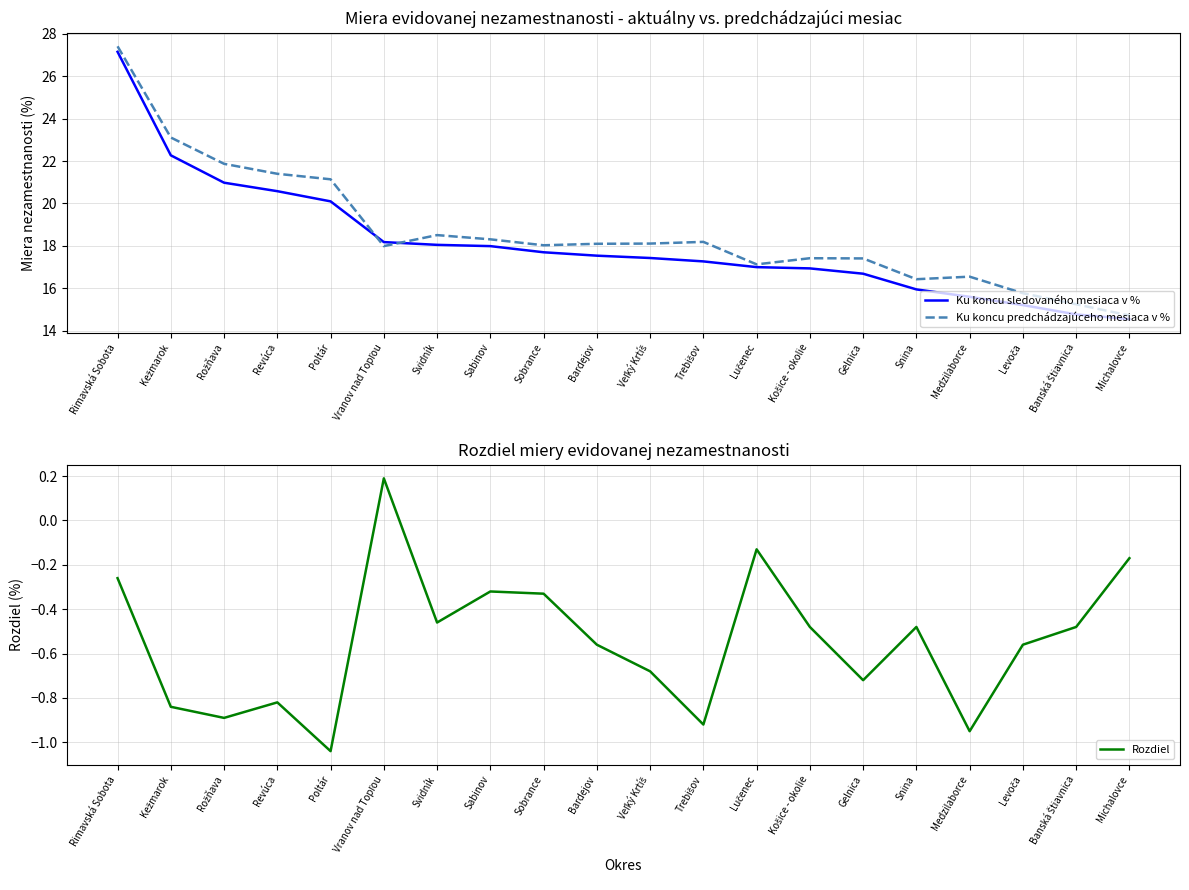

Reading left to right, extract all data points from this chart.

Ku koncu sledovaného mesiaca v %: Rimavská Sobota=27.1	Kežmarok=22.3	Rožňava=21.0	Revúca=20.6	Poltár=20.1	Vranov nad Topľou=18.2	Svidník=18.1	Sabinov=18.0	Sobrance=17.7	Bardejov=17.5	Veľký Krtíš=17.4	Trebišov=17.3	Lučenec=17.0	Košice - okolie=16.9	Gelnica=16.7	Snina=15.9	Medzilaborce=15.6	Levoča=15.2	Banská Štiavnica=14.8	Michalovce=14.6
Ku koncu predchádzajúceho mesiaca v %: Rimavská Sobota=27.4	Kežmarok=23.1	Rožňava=21.9	Revúca=21.4	Poltár=21.1	Vranov nad Topľou=18.0	Svidník=18.5	Sabinov=18.3	Sobrance=18.0	Bardejov=18.1	Veľký Krtíš=18.1	Trebišov=18.2	Lučenec=17.1	Košice - okolie=17.4	Gelnica=17.4	Snina=16.4	Medzilaborce=16.6	Levoča=15.8	Banská Štiavnica=15.2	Michalovce=14.7
Rozdiel: Rimavská Sobota=-0.3	Kežmarok=-0.8	Rožňava=-0.9	Revúca=-0.8	Poltár=-1.0	Vranov nad Topľou=0.2	Svidník=-0.5	Sabinov=-0.3	Sobrance=-0.3	Bardejov=-0.6	Veľký Krtíš=-0.7	Trebišov=-0.9	Lučenec=-0.1	Košice - okolie=-0.5	Gelnica=-0.7	Snina=-0.5	Medzilaborce=-0.9	Levoča=-0.6	Banská Štiavnica=-0.5	Michalovce=-0.2